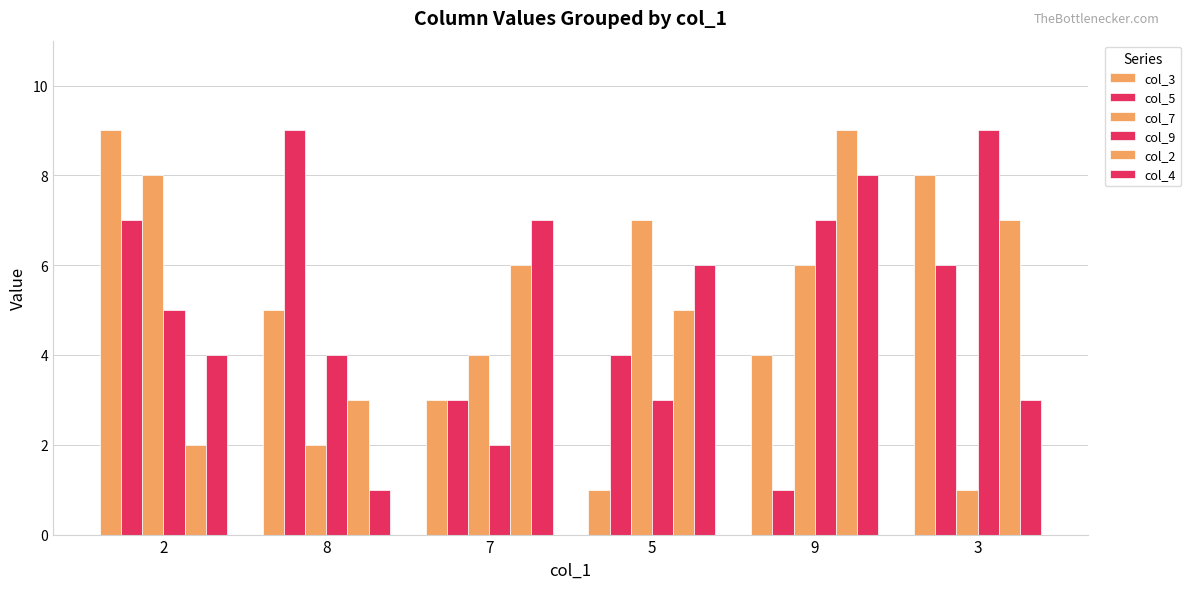

How many distinct data groups are displayed?

6